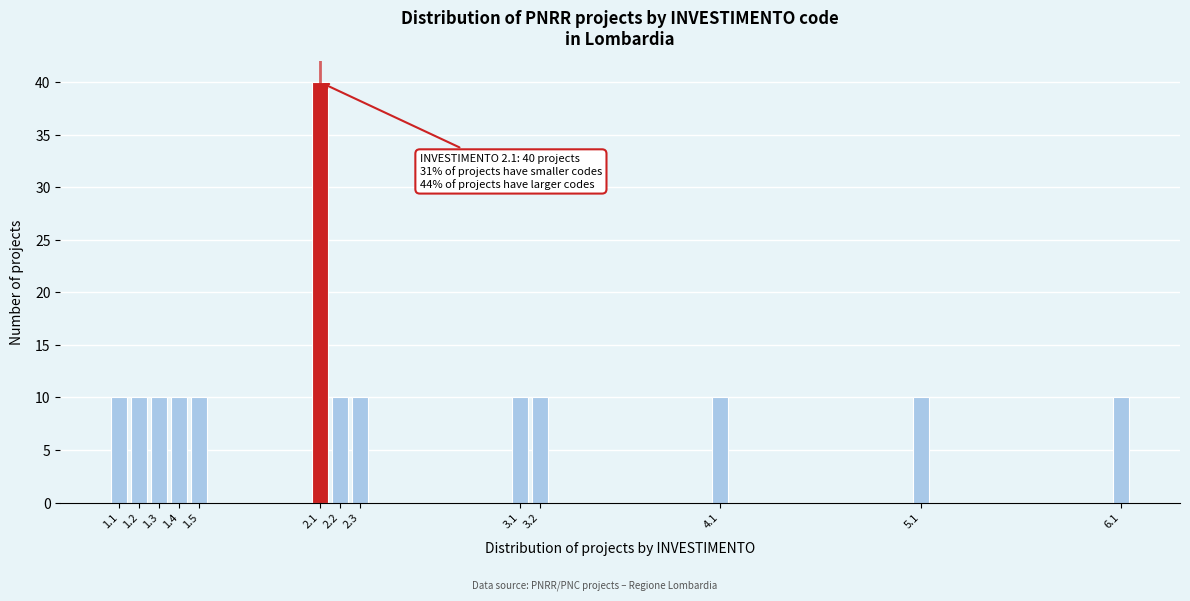

Reading left to right, list all the values displayed in this chart.

1.1=10	1.2=10	1.3=10	1.4=10	1.5=10	2.1=40	2.2=10	2.3=10	3.1=10	3.2=10	4.1=10	5.1=10	6.1=10